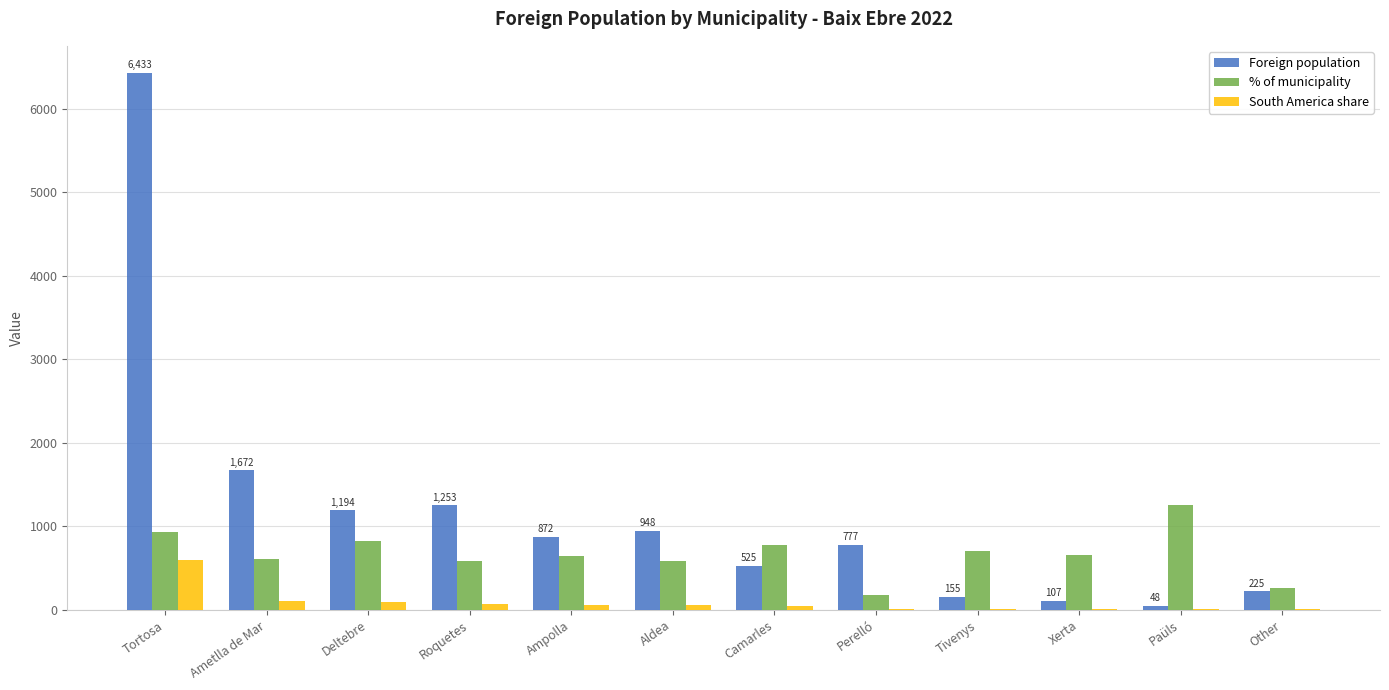

Which category has the highest value across all series?

Tortosa